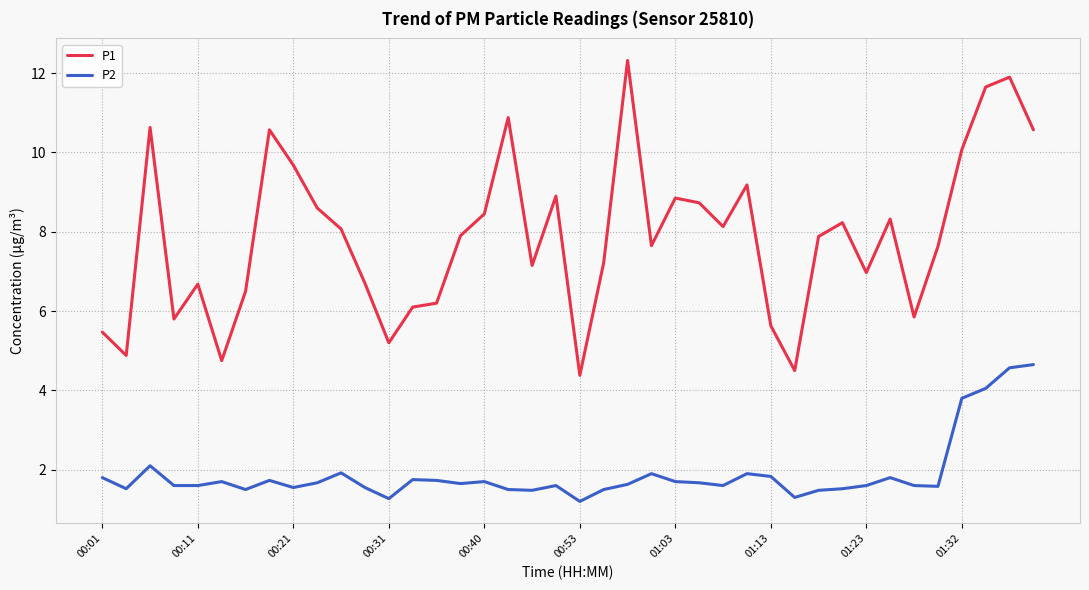

Which series has the largest total across all categories?

P1